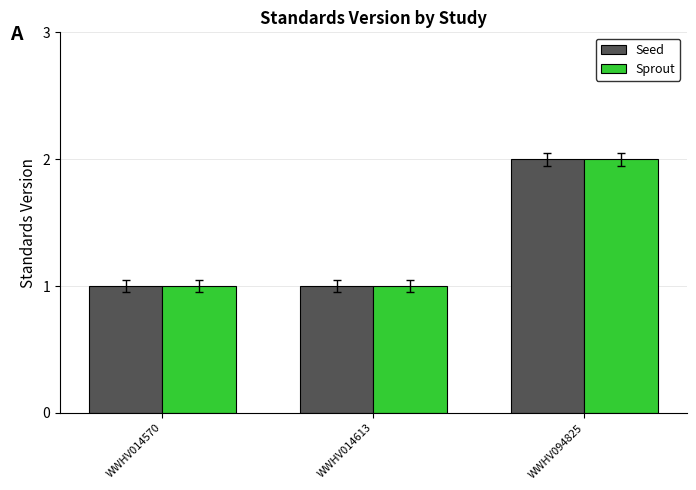

At which category is the sum across all series the highest?

WWHV094825